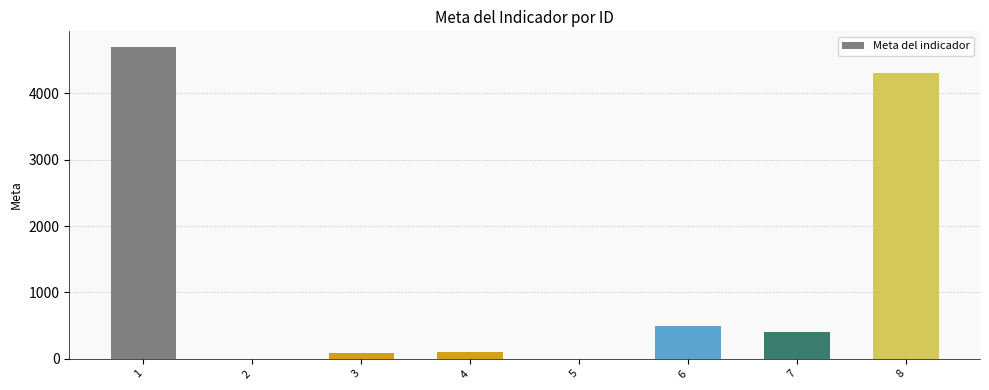

What is the greatest value displayed?

4700